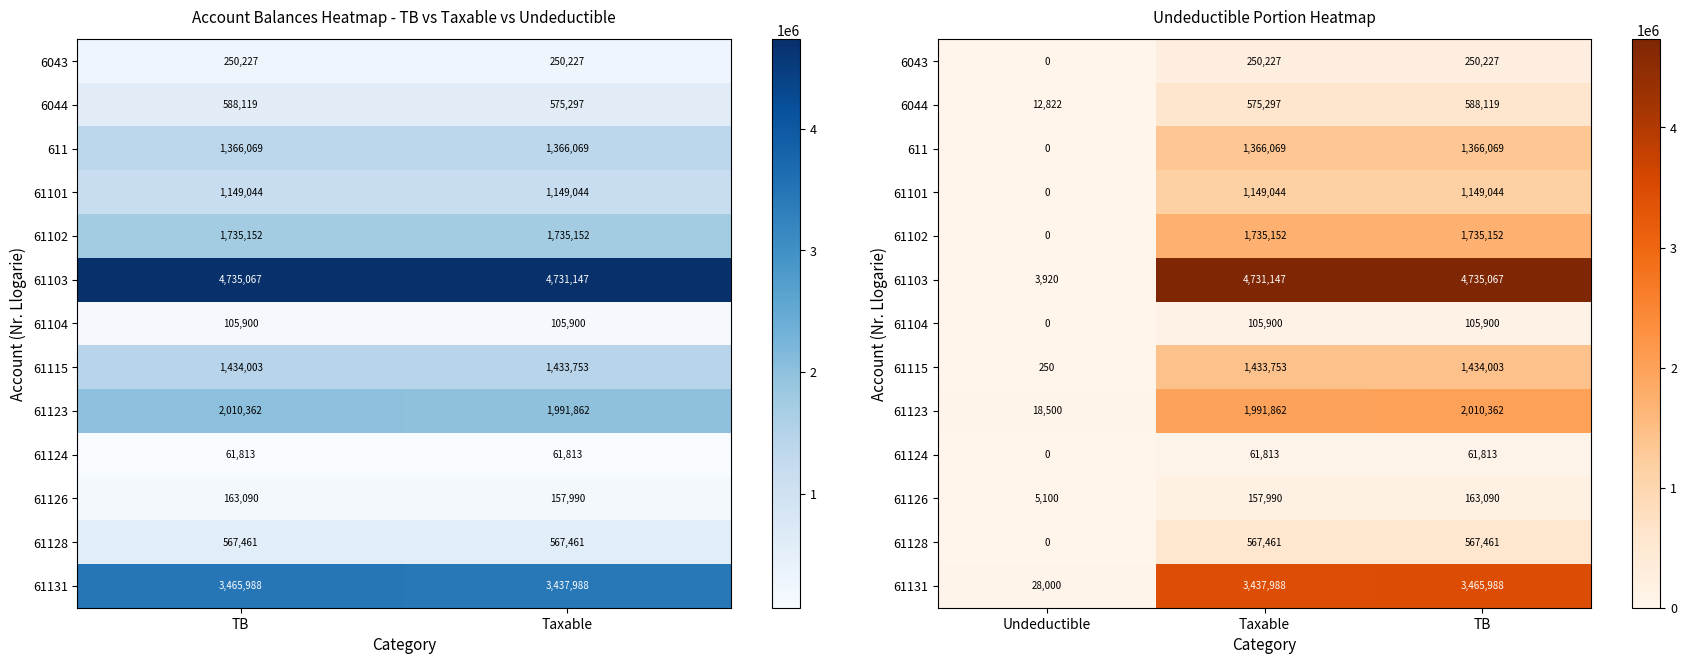

What is the average value of the 61128 series?

378307.0